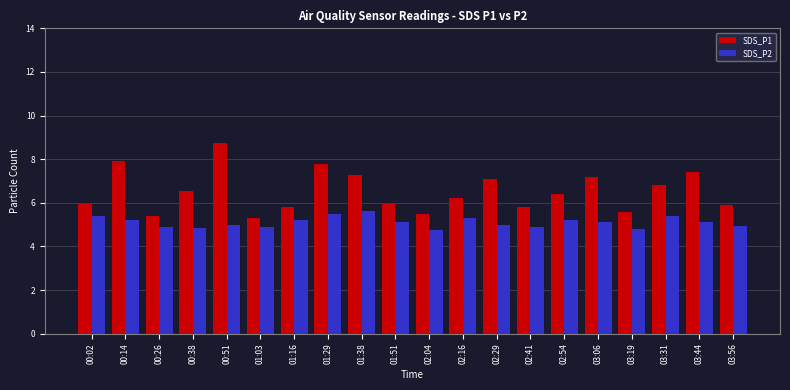

The SDS_P2 series shows 5.4 at 03:31. True or false?

True